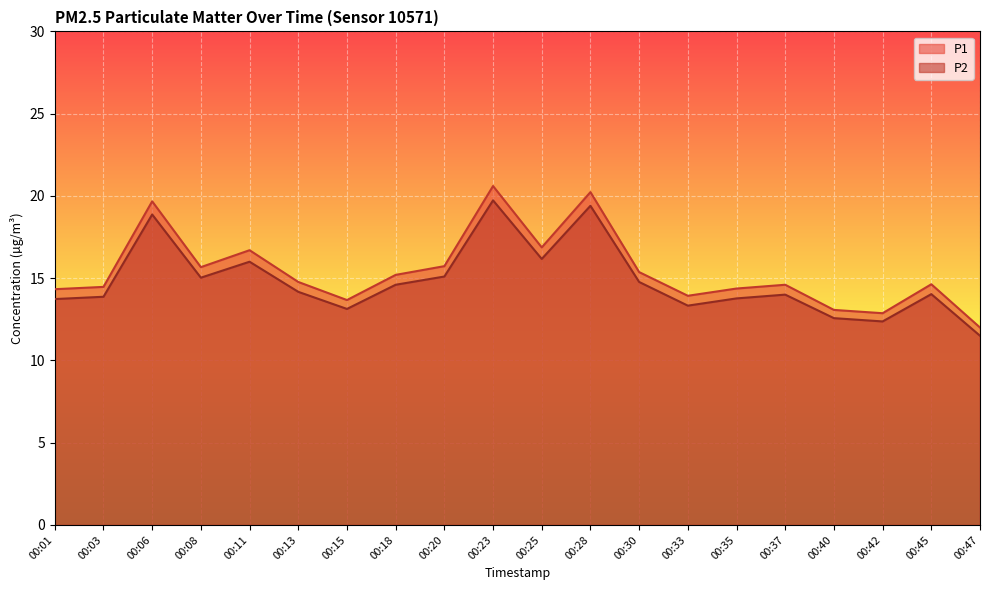

What is the value of the P2 point at the 19th from the left?

14.0